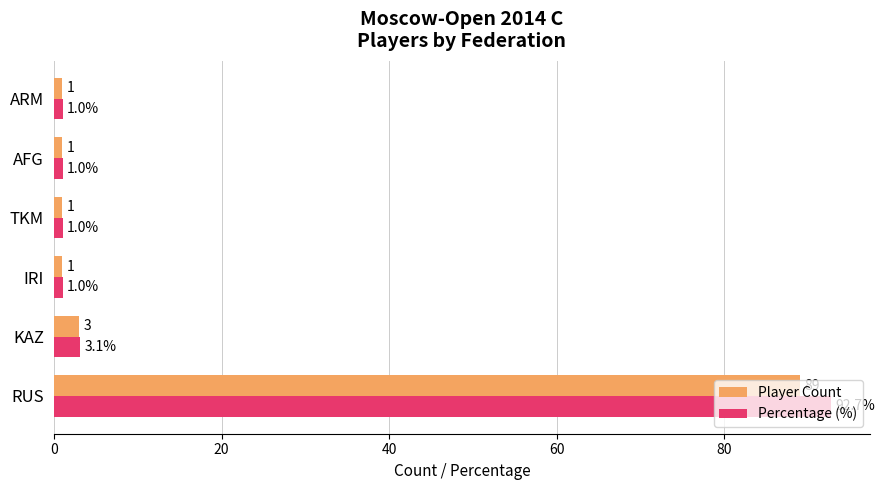

Which series has the largest total across all categories?

Percentage (%)